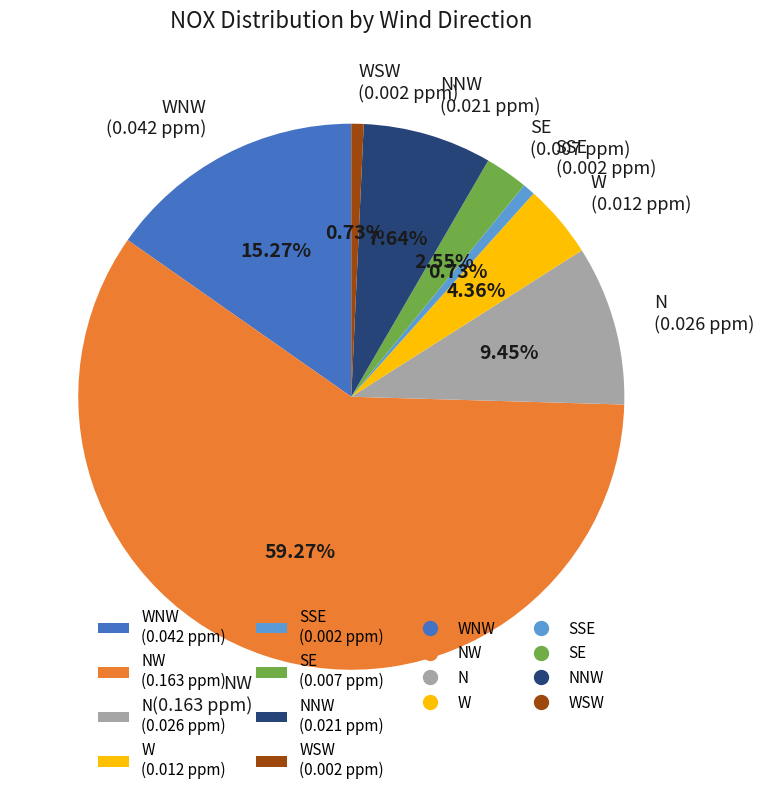

Do SE (0.007 ppm) and NNW (0.021 ppm) together represent more than half of the pie?

No